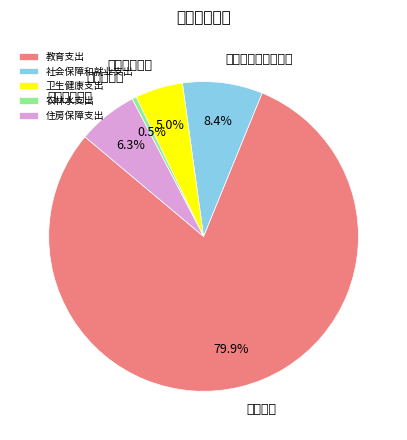

True or false: 住房保障支出 accounts for 1% of the total.

False